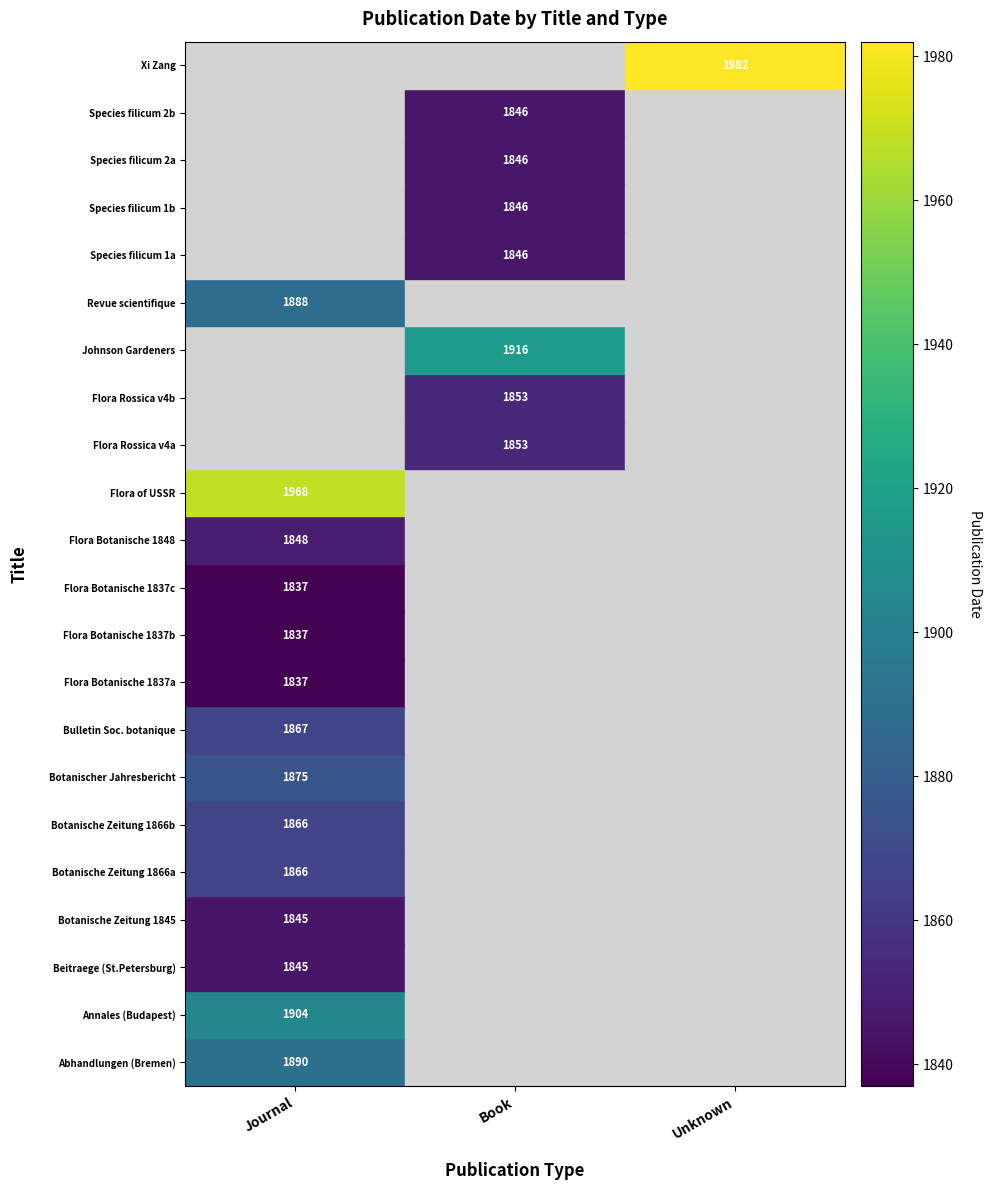

Is it true that Revue scientifique equals 1888 at Journal?

True